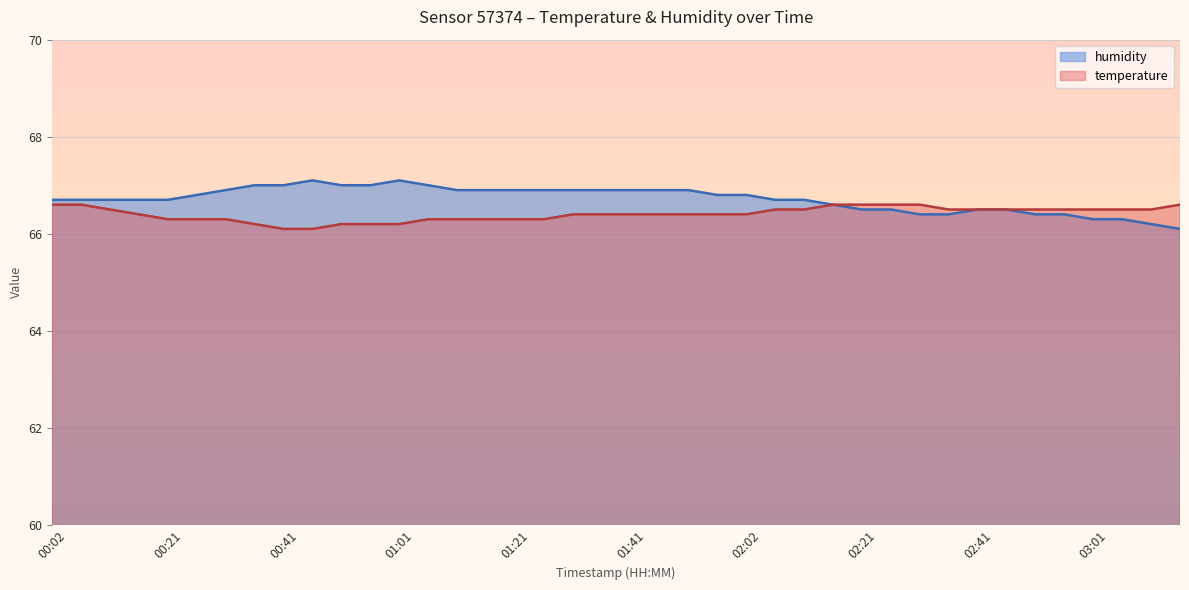

What is the label of the 40th point from the left?

03:16